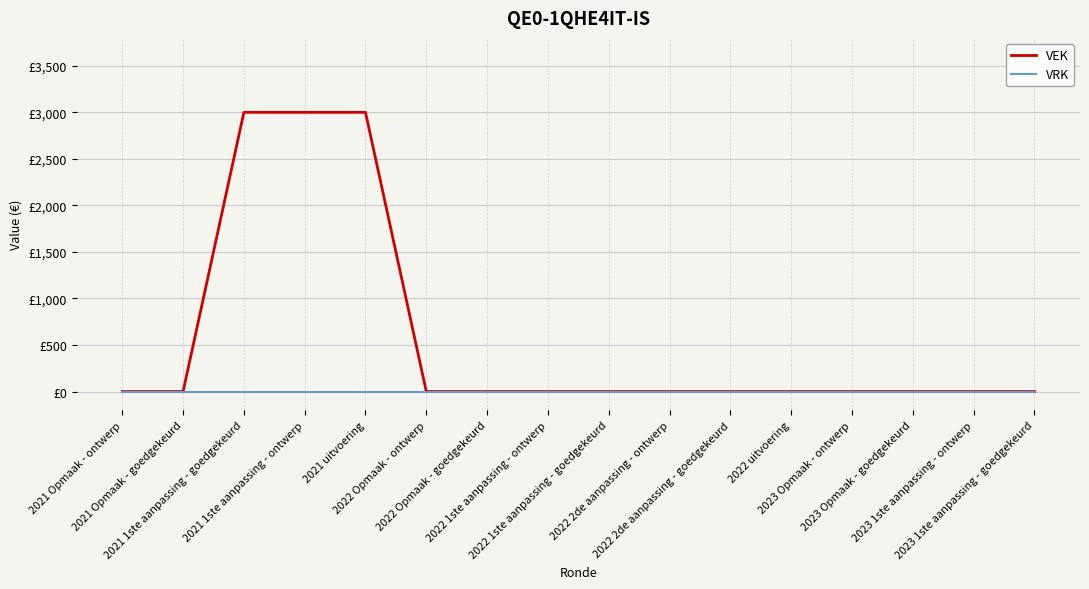

Rank the series by their average value, from highest to lowest.

VEK, VRK